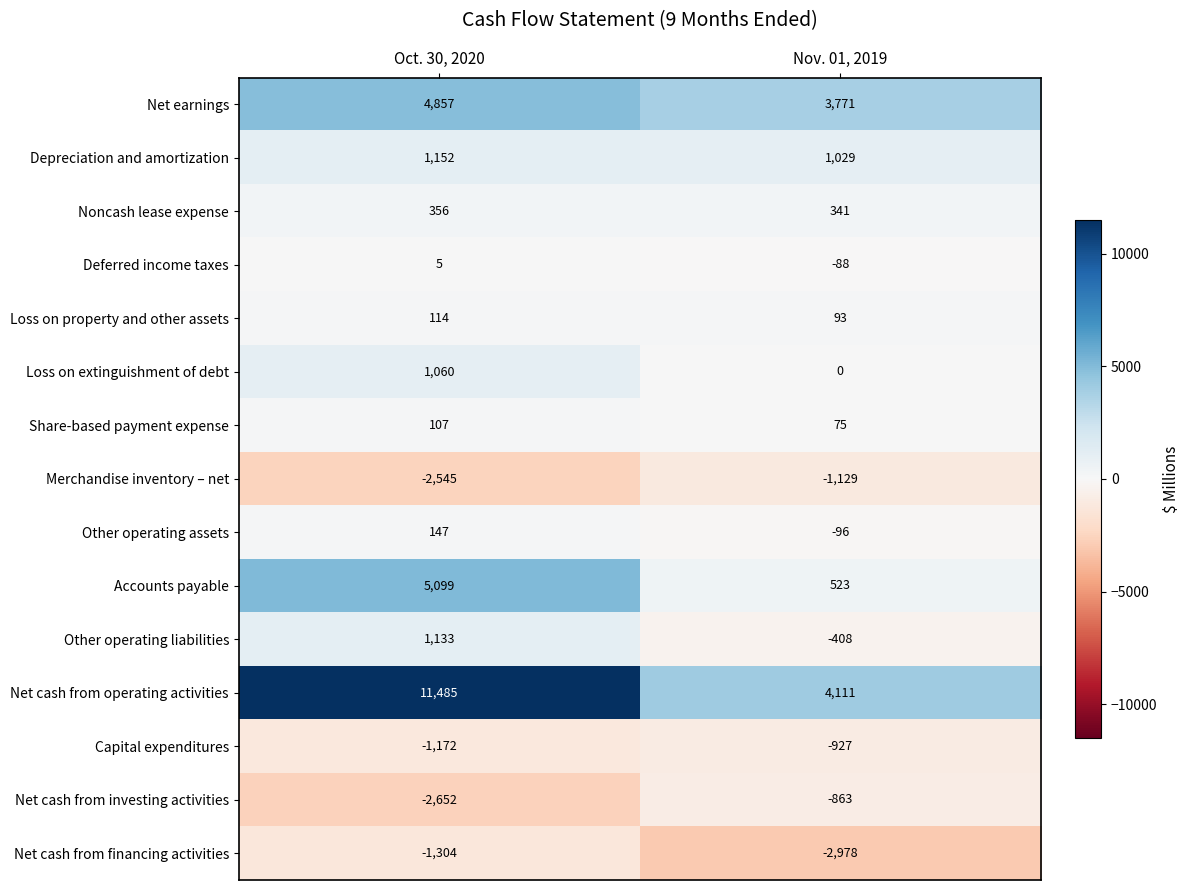

What value does the Net cash from investing activities series have at Nov. 01, 2019?

-863